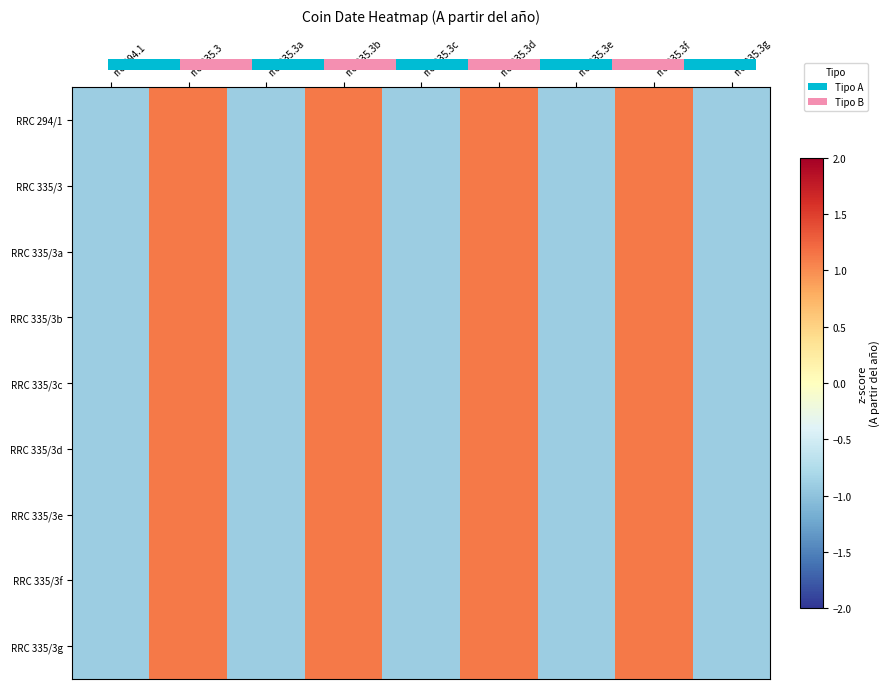

Which series has the largest range (max minus min)?

RRC 335/3